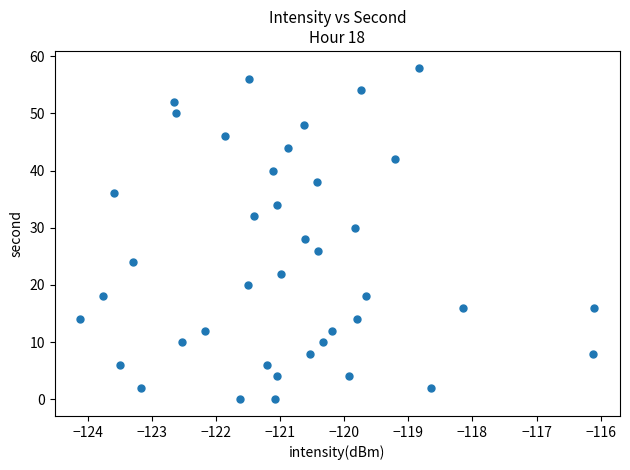

What is the range of Y values (max minus min)?

58